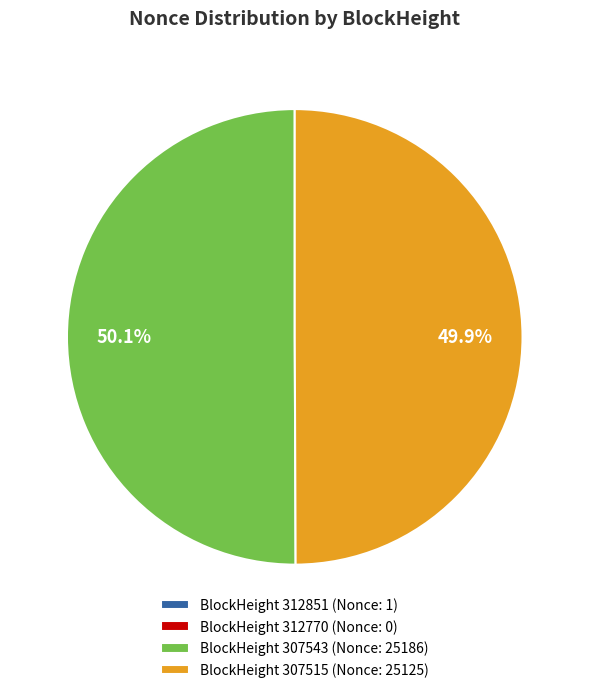

What portion of the pie excludes BlockHeight 307515 (Nonce: 25125)?

50.1%